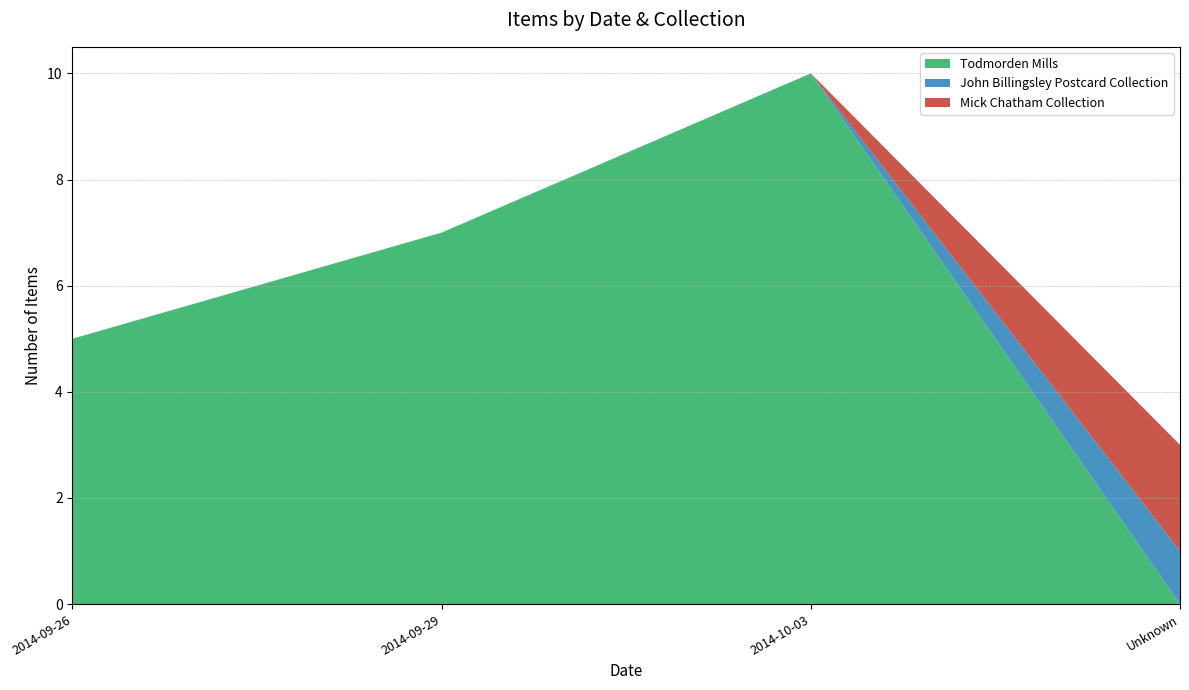

What is the highest value of the Todmorden Mills series?

10